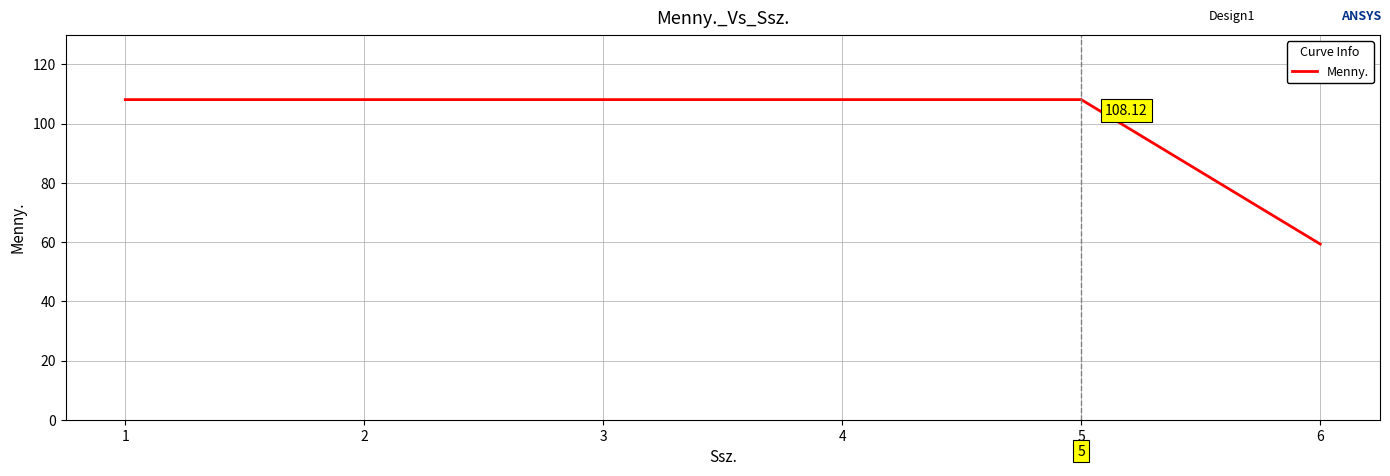

Where is the data nearest to the value 83?

6